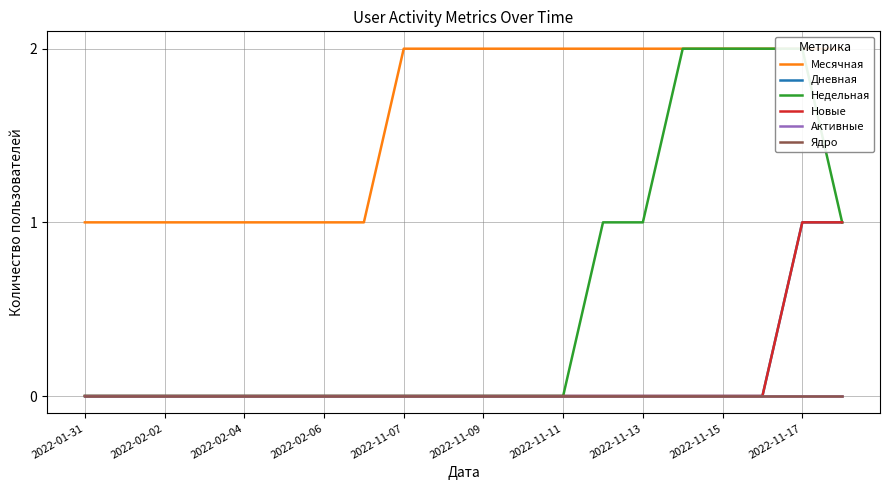

How many categories are shown in the chart?

20